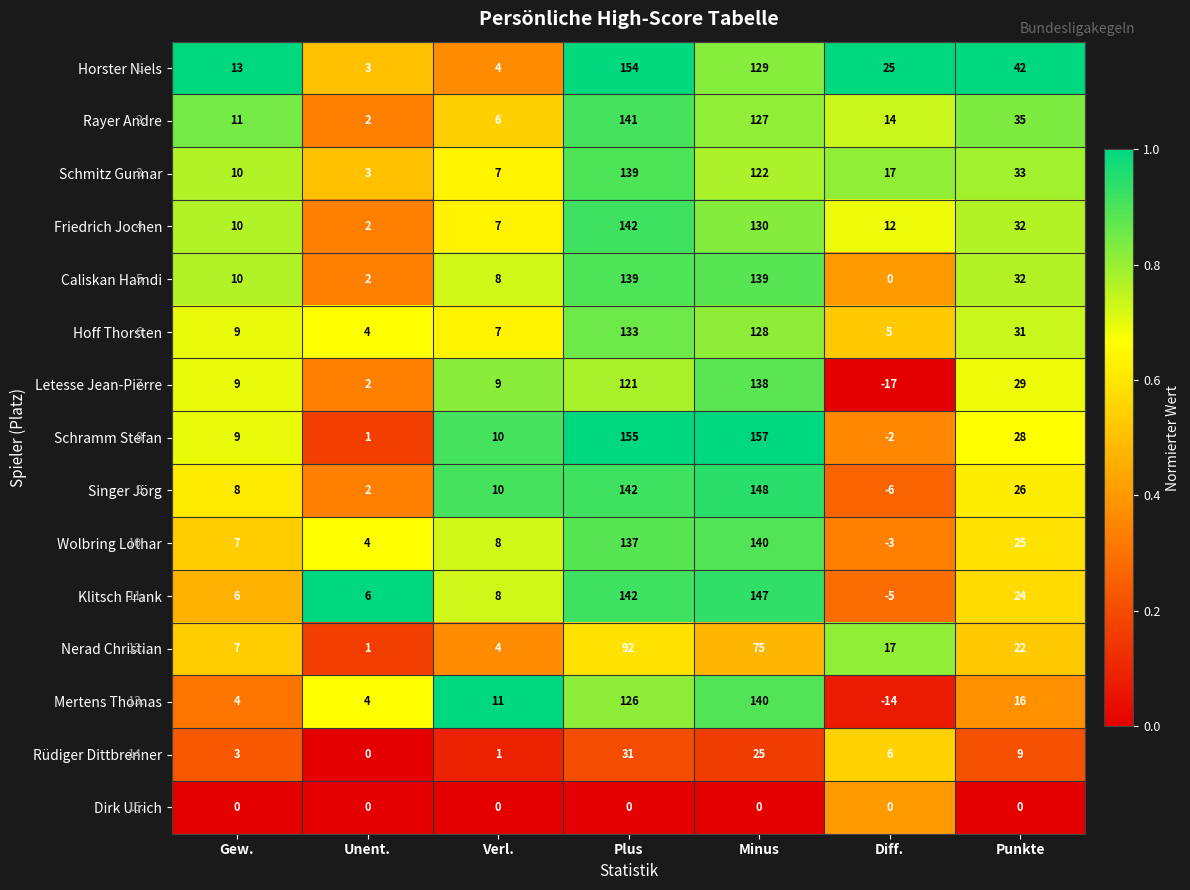

Count the number of data series in this chart.

15